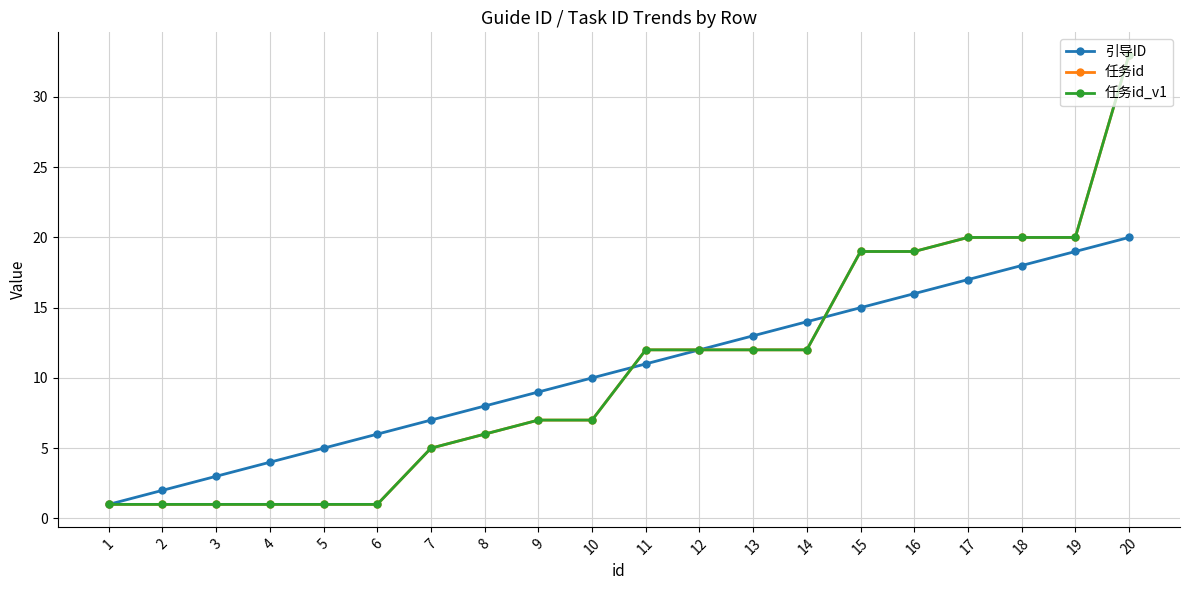

Does the chart display data point markers on the line(s)?

Yes